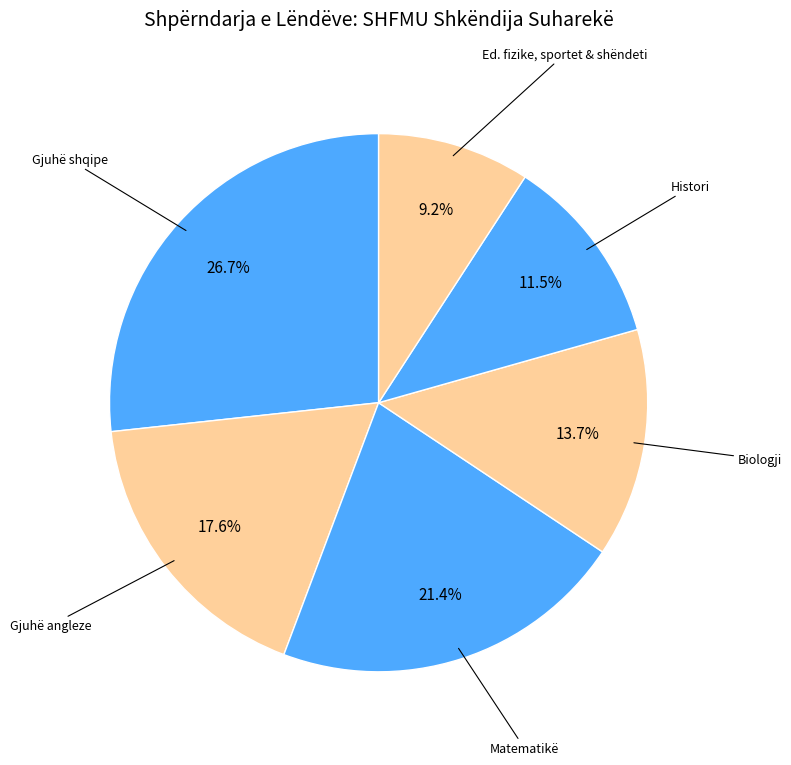

How many segments does this pie chart have?

6